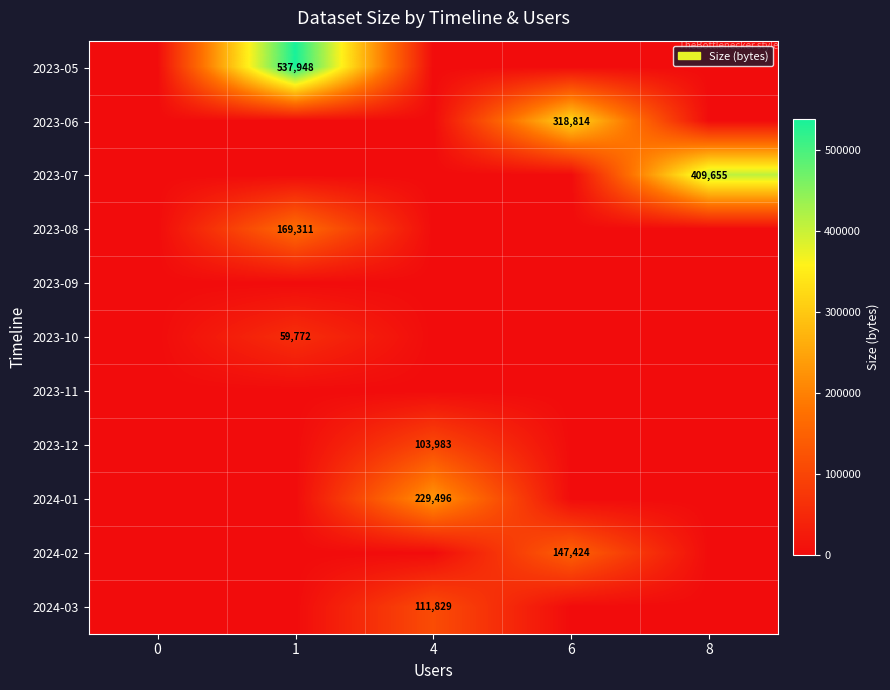

The value of 2024-02 at 6 is 147424. True or false?

True